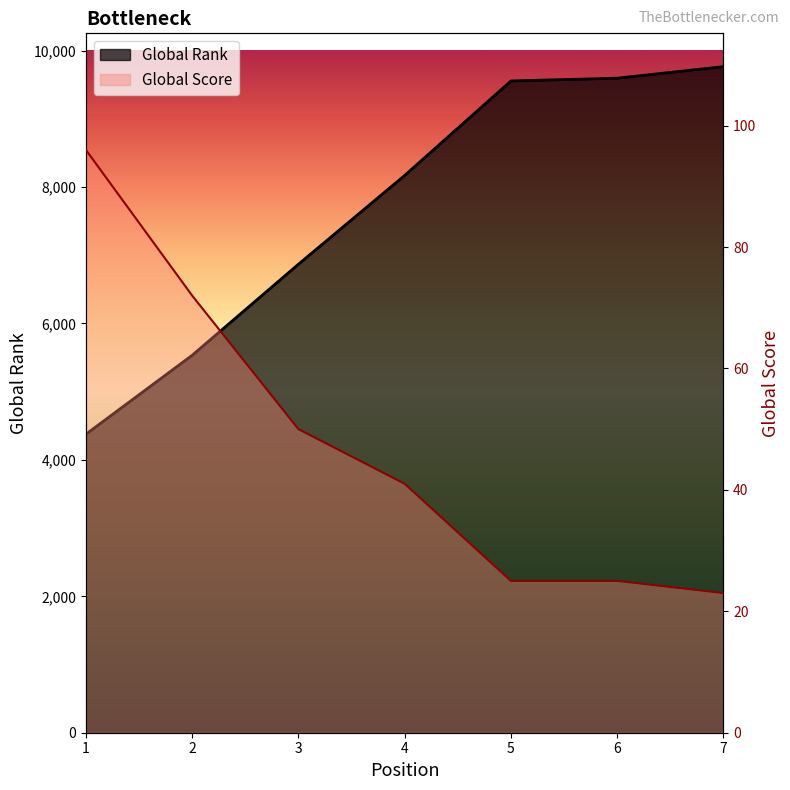

List the series in order of their overall mean, highest first.

Global Rank, Global Score